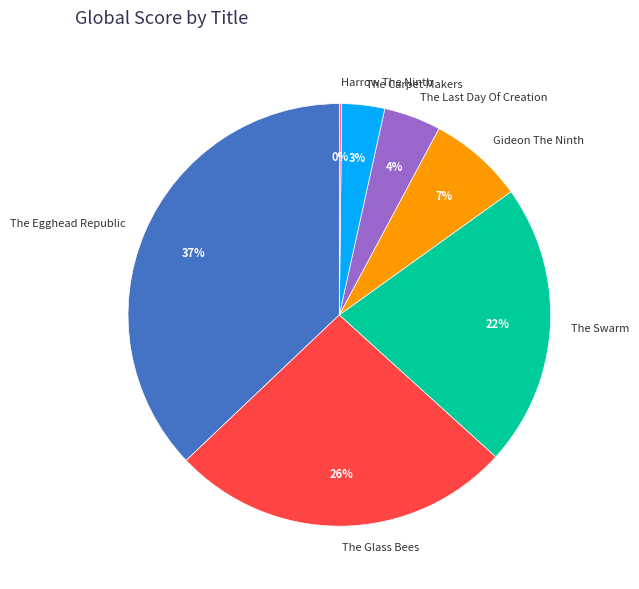

To the nearest percent, what is the difference between the largest and smallest slice percentages?

37%